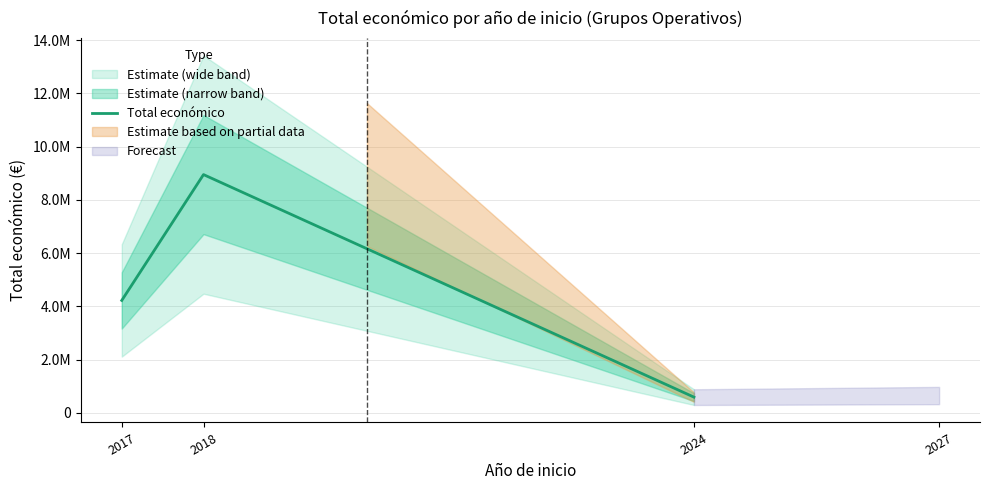

How many values are below 4222425?

1